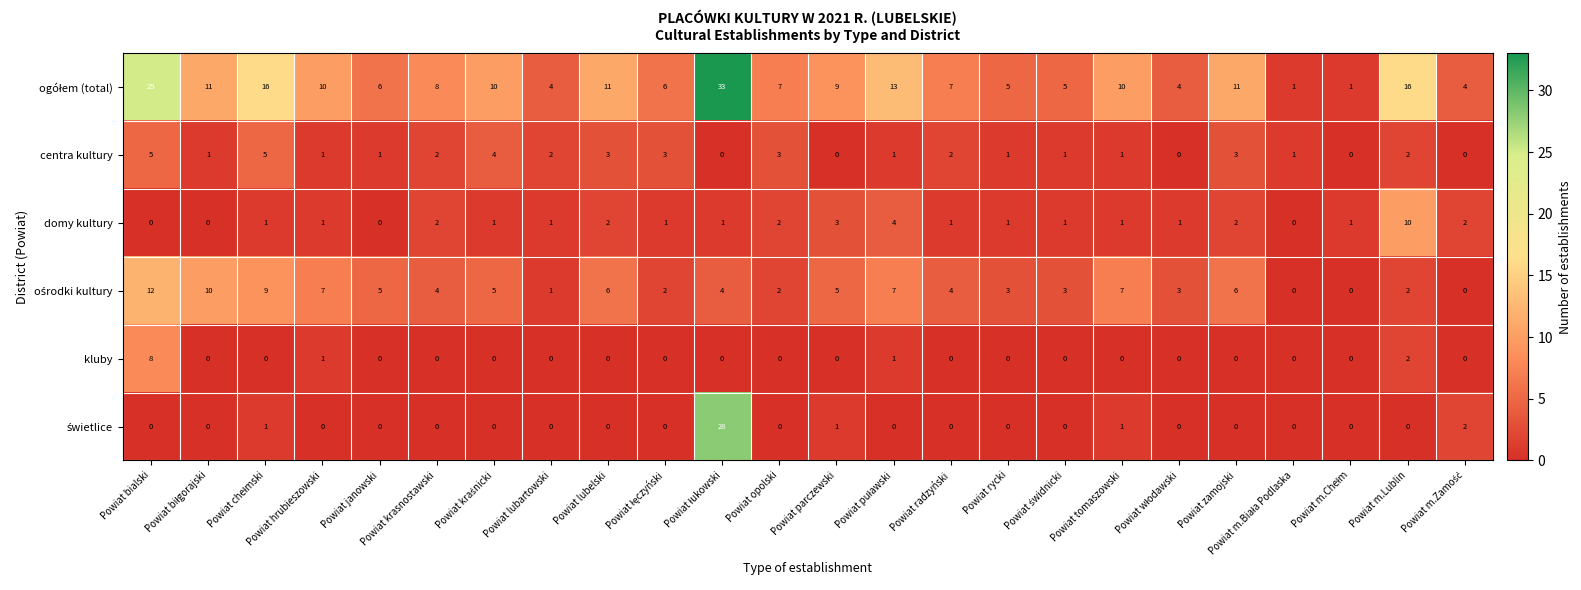

How many data points does each series have?

24